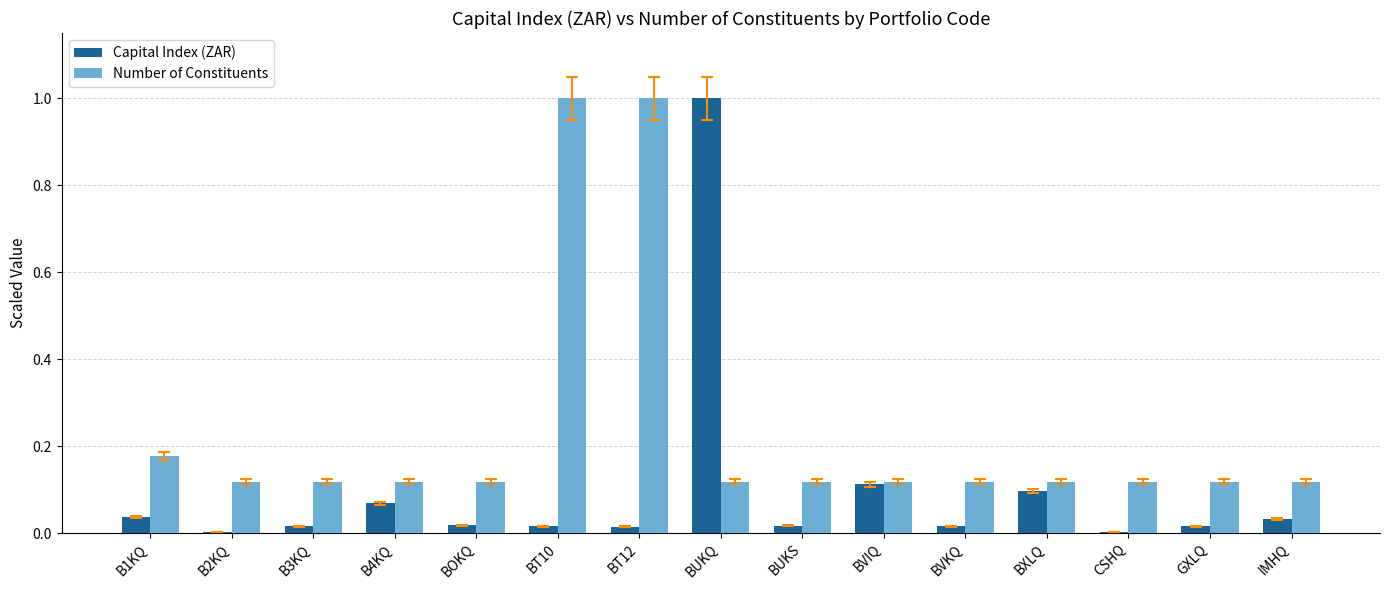

Which series has the widest spread of values?

Capital Index (ZAR)